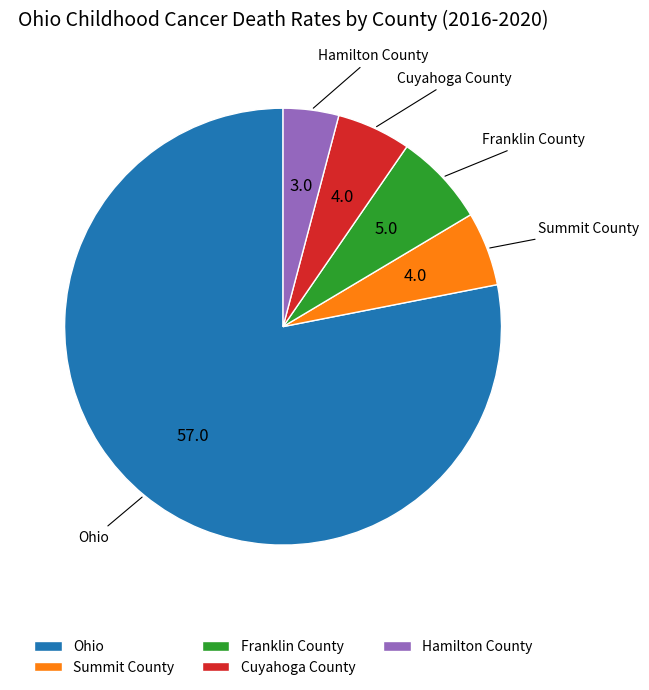

Is the sum of Summit County and Ohio greater than half?

Yes